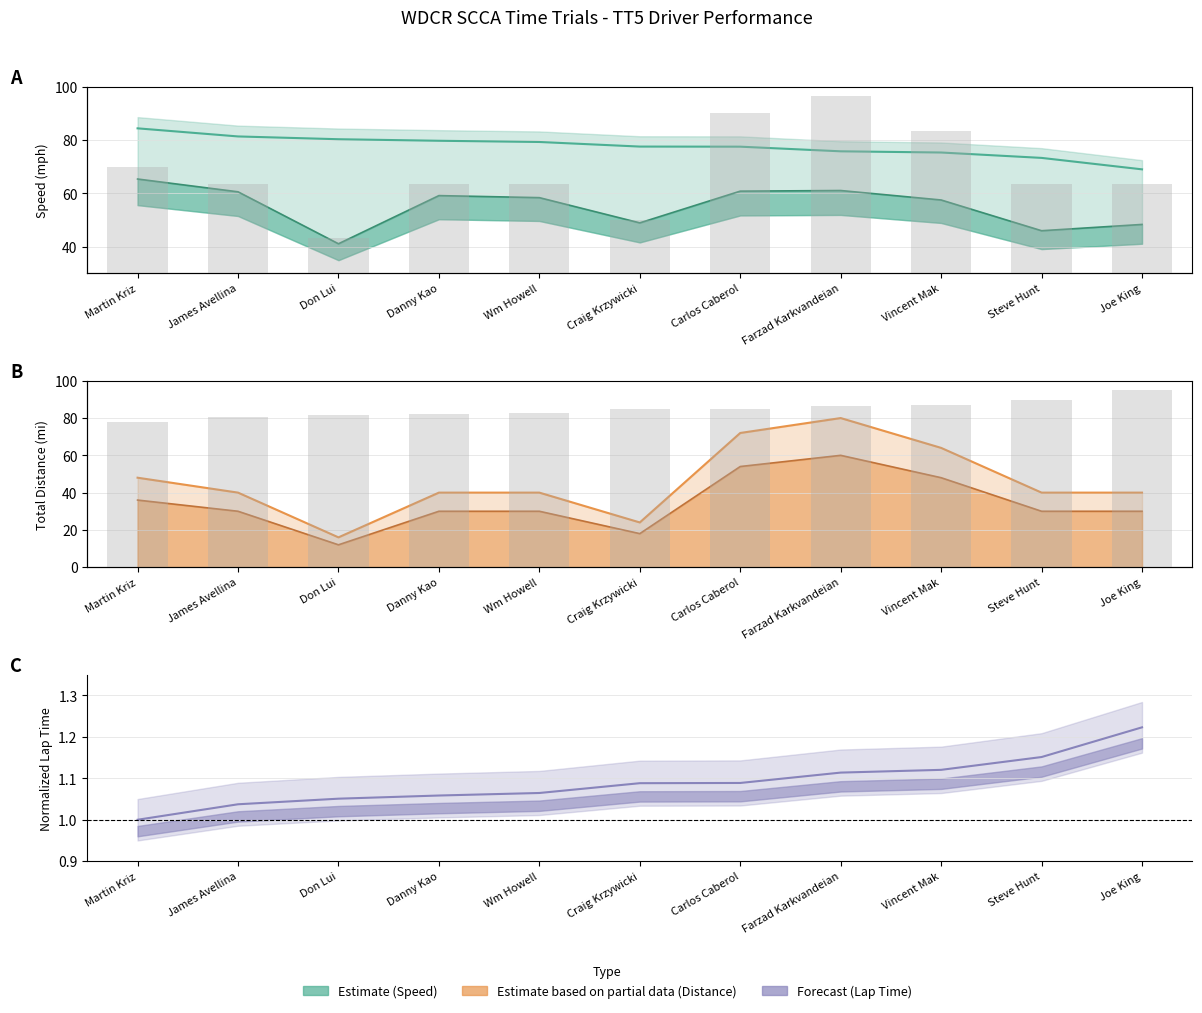

What is the label of the 6th bar from the left?

Craig Krzywicki